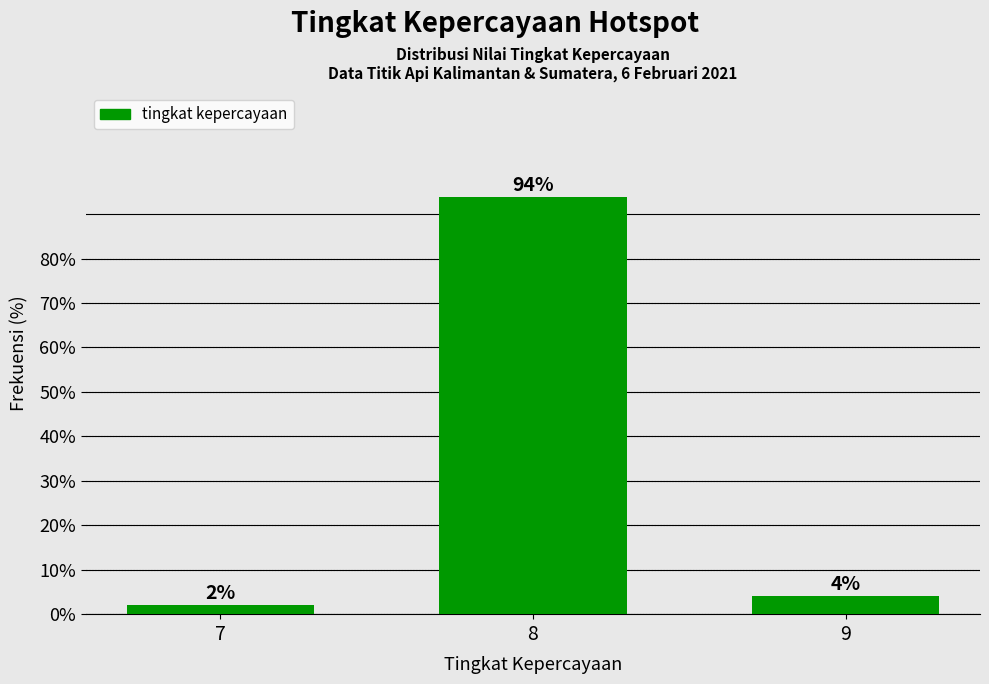

Which has a higher value, 7 or 8?

8